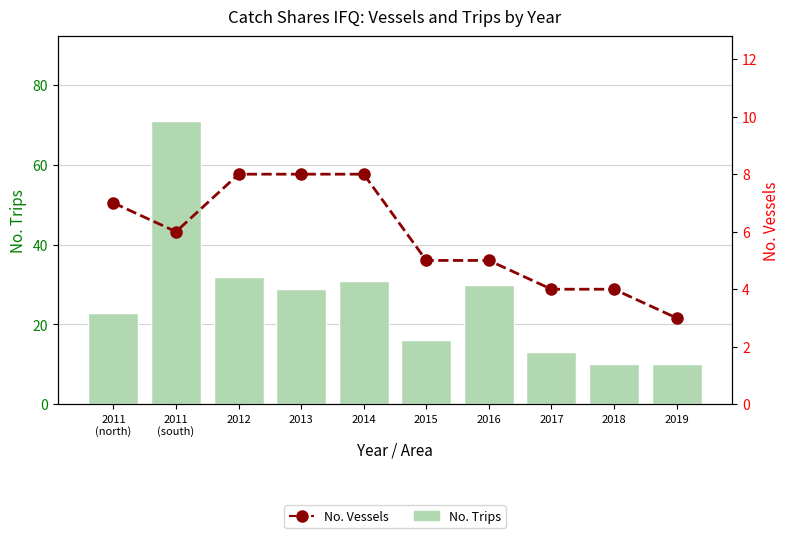

What is the value of the No. Trips bar at the 7th from the left?

30